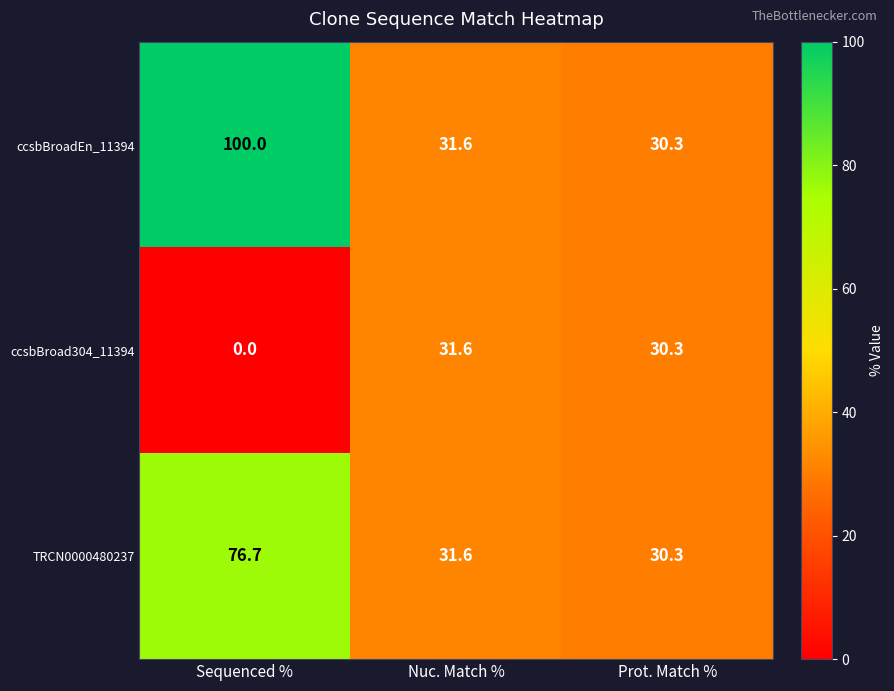

The value of ccsbBroadEn_11394 at Nuc. Match % is 9.1. True or false?

False